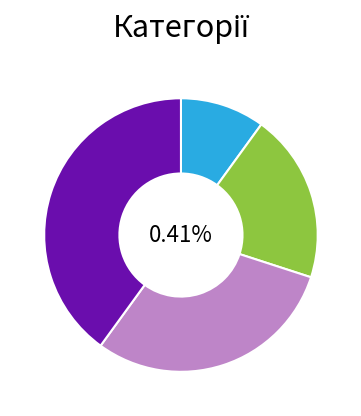

To the nearest percent, what is the combined percentage of Спеціаліст другої категорії and Спеціаліст?

30%